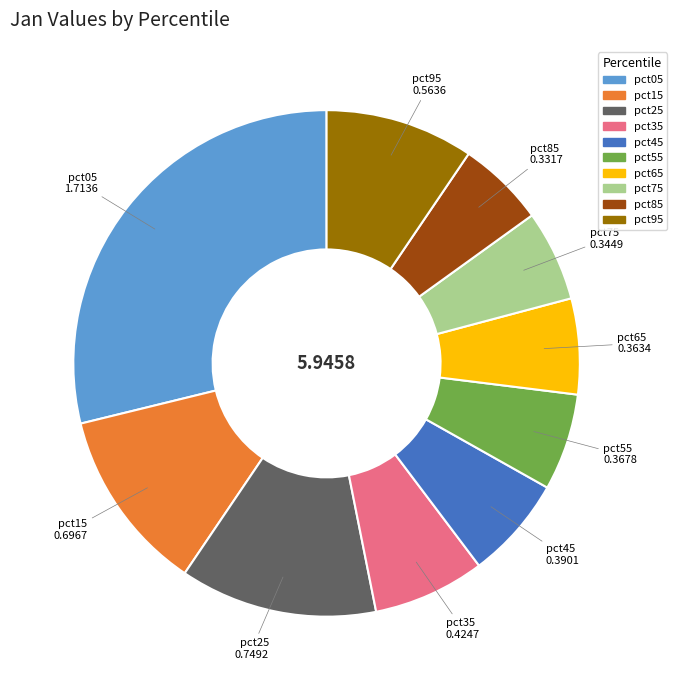

Which slice is the largest?

pct05